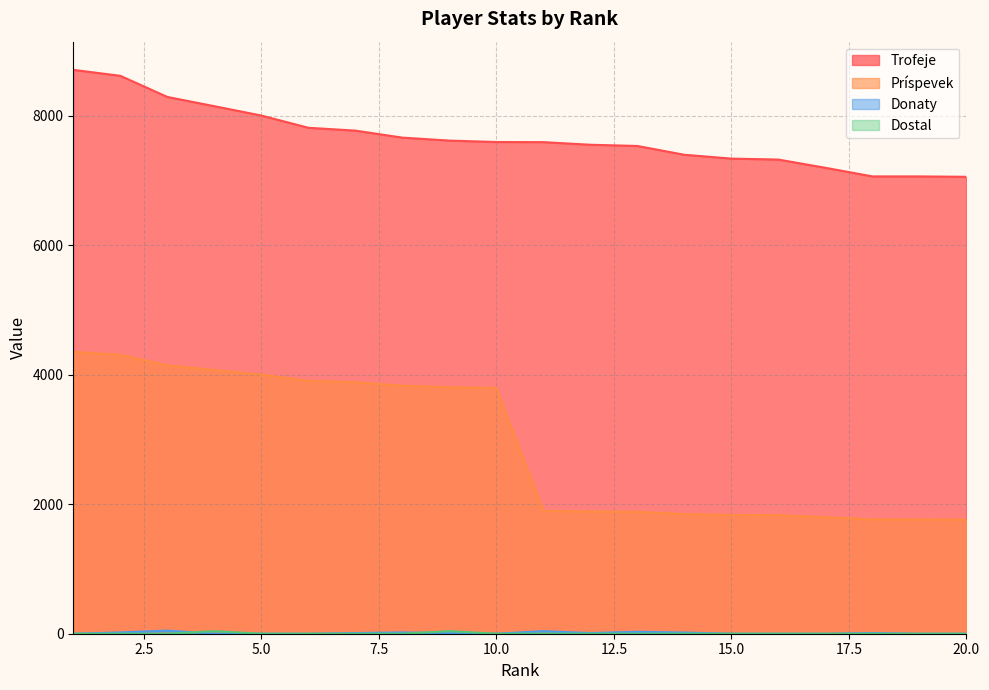

At which label does Donaty reach its peak?

3